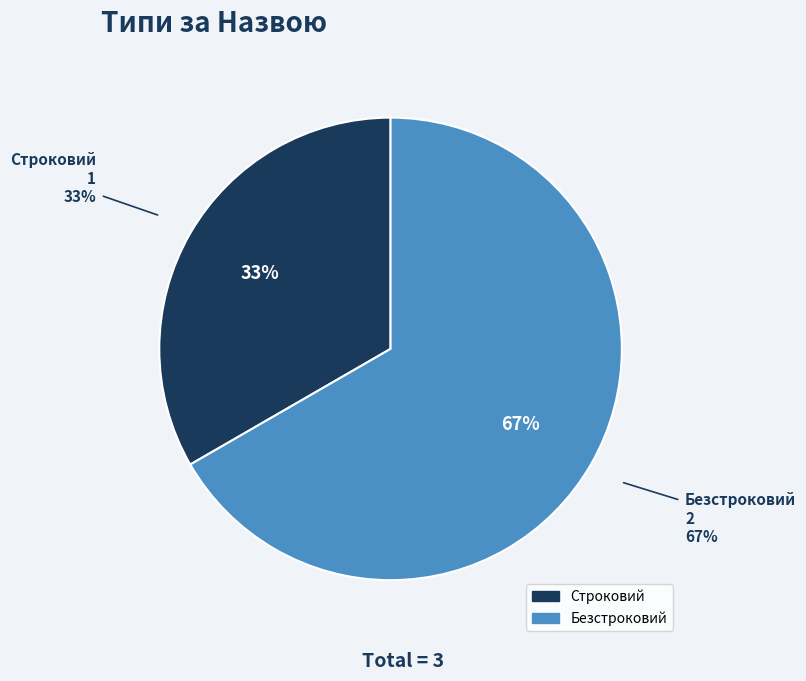

What is the majority slice?

Безстроковий